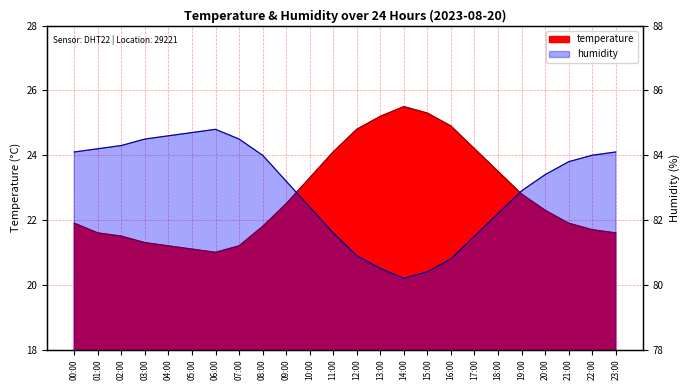

Which category has the lowest value in the temperature series?

06:00